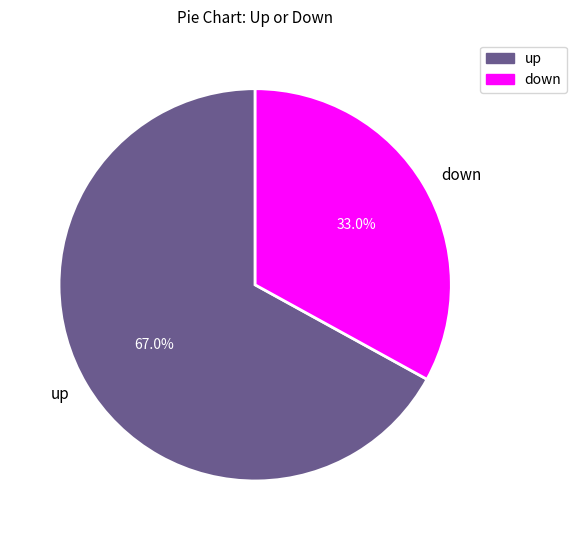

What is the largest slice in the pie chart?

up